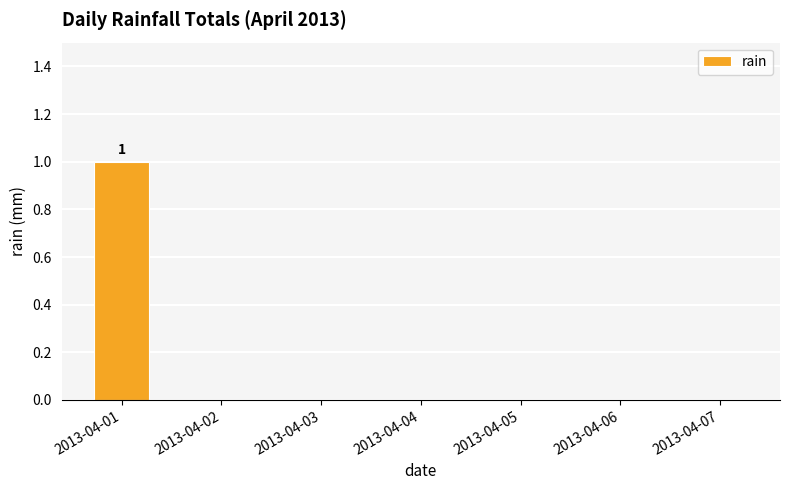

Are the bars horizontal?

No